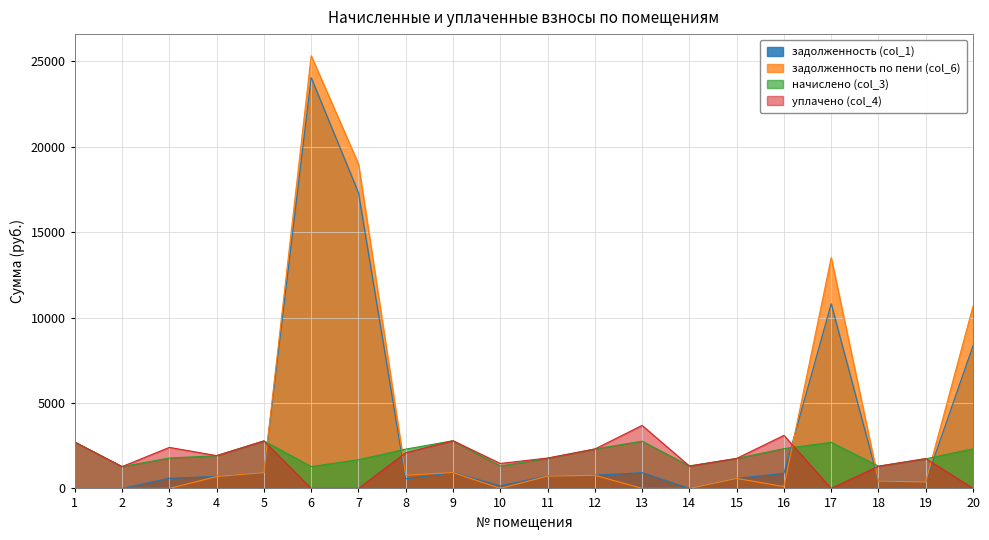

Does the chart display data point markers on the line(s)?

No